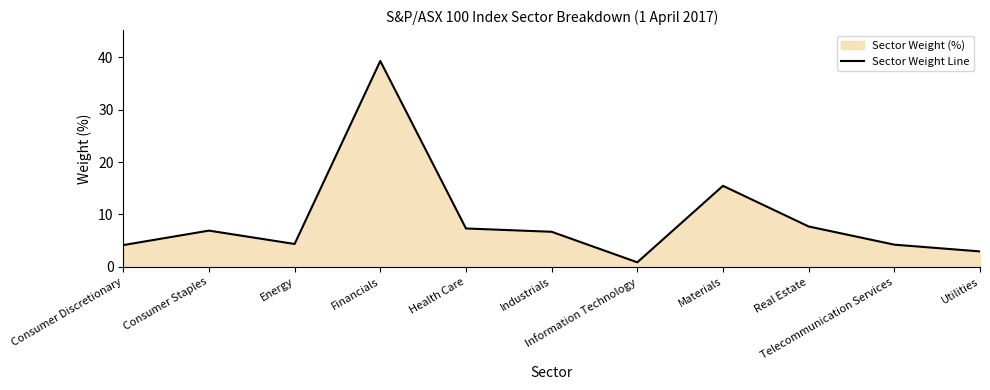

Rank the categories by value from highest to lowest.

Financials, Materials, Real Estate, Health Care, Consumer Staples, Industrials, Energy, Telecommunication Services, Consumer Discretionary, Utilities, Information Technology